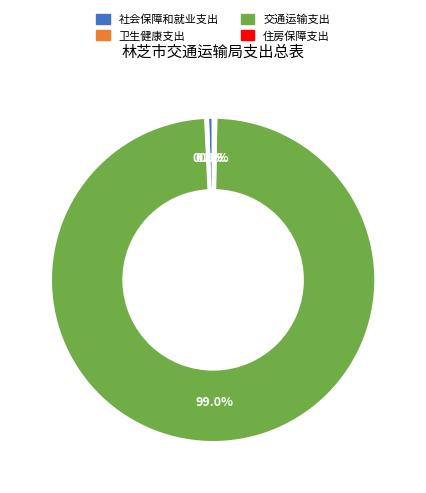

Is 交通运输支出 the majority of the pie?

Yes